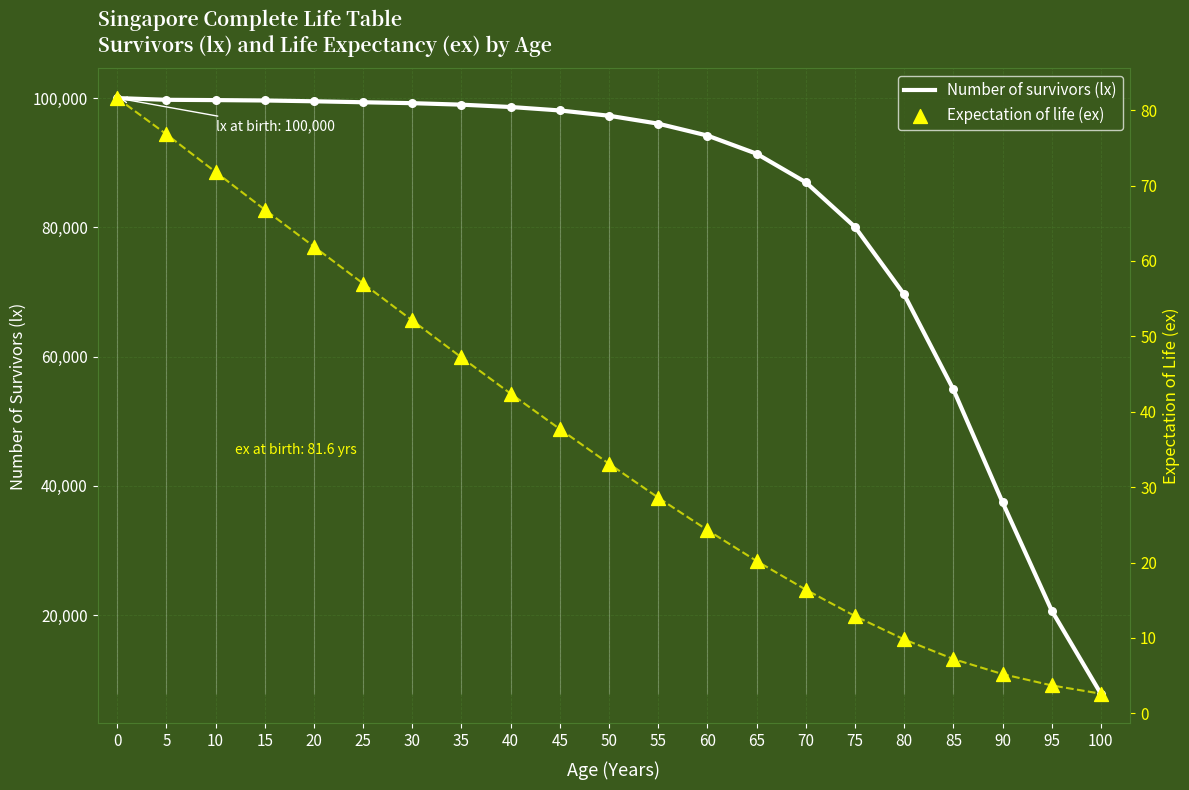

Which series has the largest Y range (max minus min)?

Number of survivors (lx)